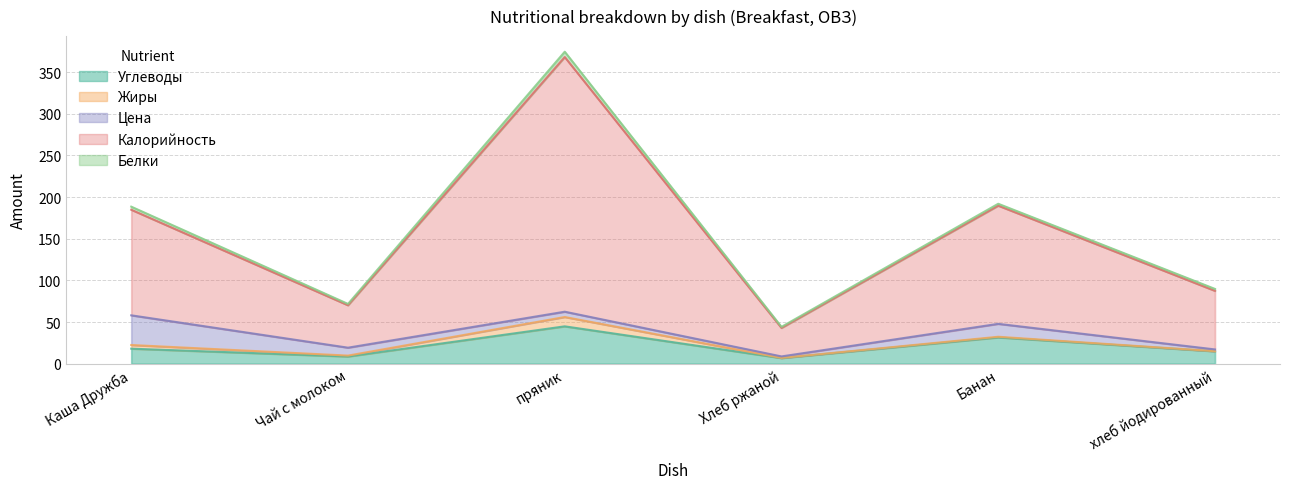

True or false: Белки and Углеводы cross at least once.

False